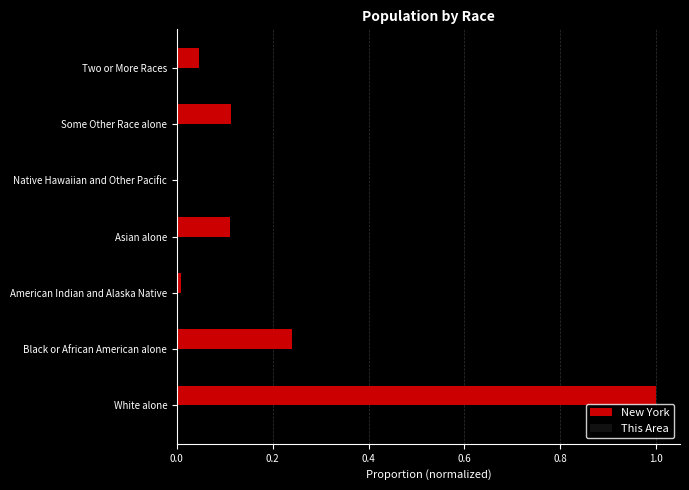

What is the greatest value displayed?

1.0